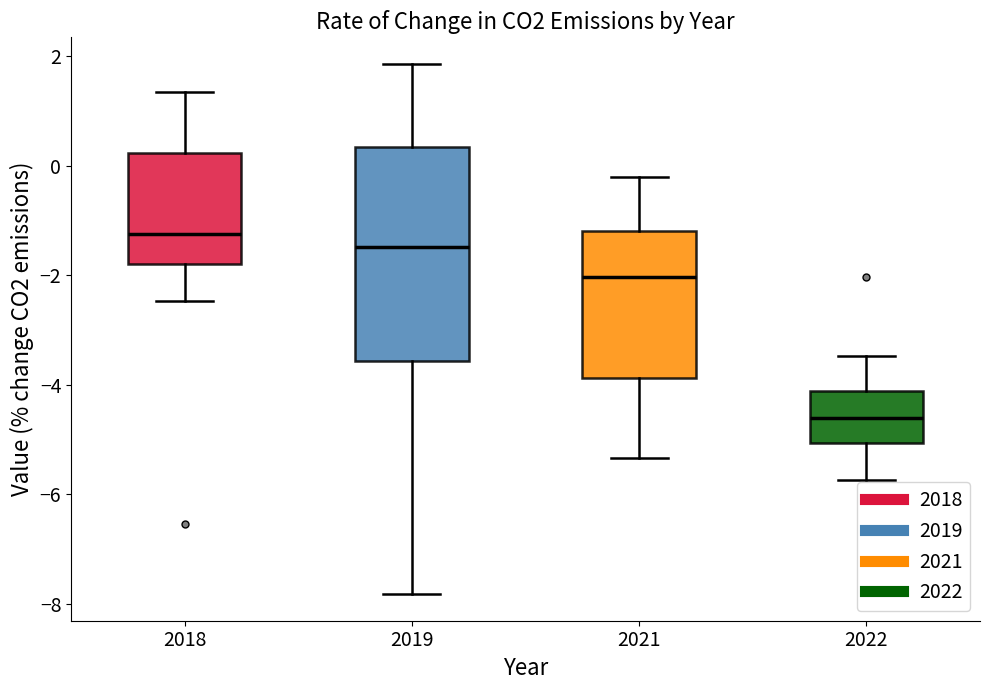

Which box is the tallest, from its lower edge to its upper edge?

2019